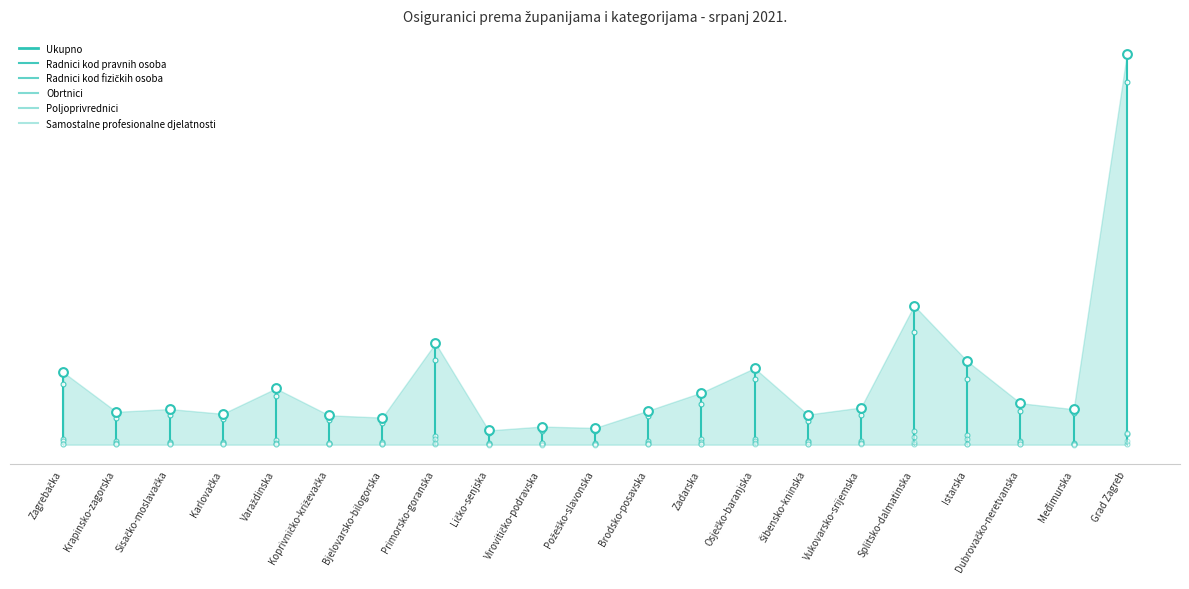

Which series reaches the minimum Y coordinate?

Samostalne profesionalne djelatnosti